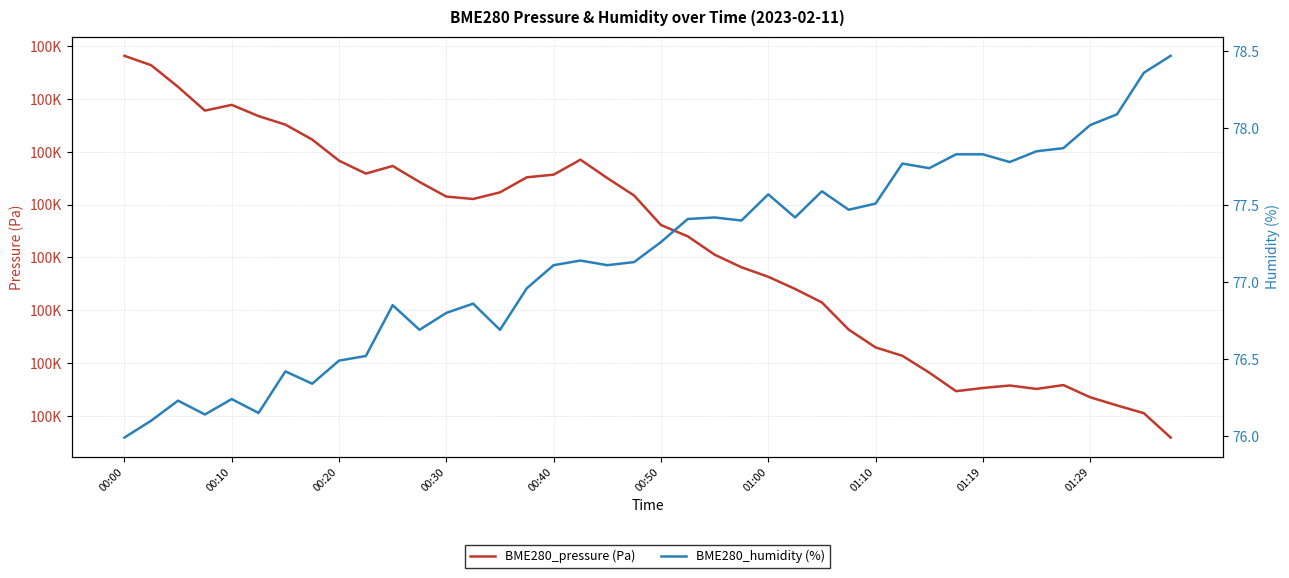

Which series has the largest total across all categories?

BME280_pressure (Pa)